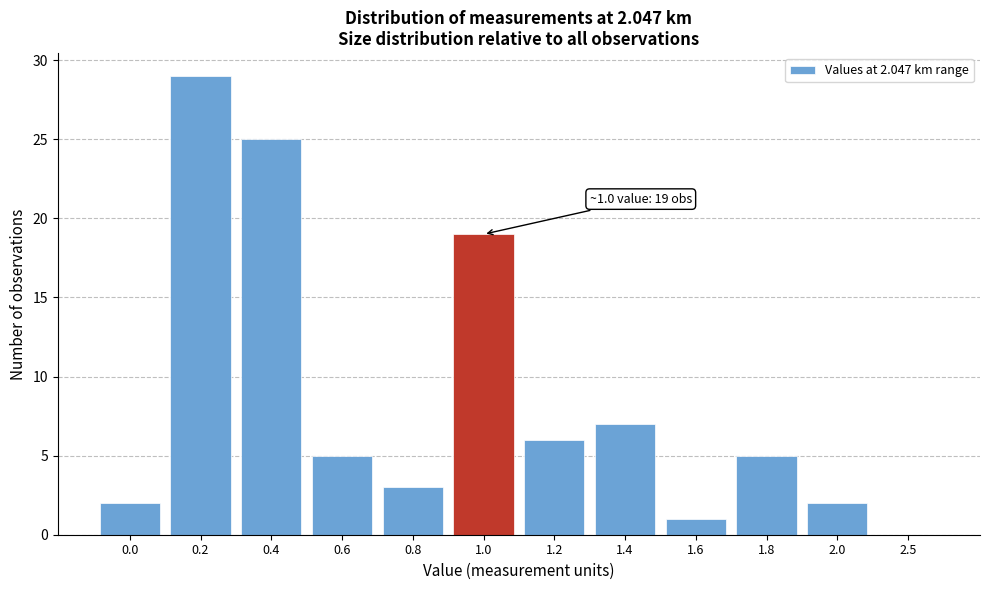

Reading left to right, extract all data points from this chart.

0.0=2	0.2=29	0.4=25	0.6=5	0.8=3	1.0=19	1.2=6	1.4=7	1.6=1	1.8=5	2.0=2	2.5=0